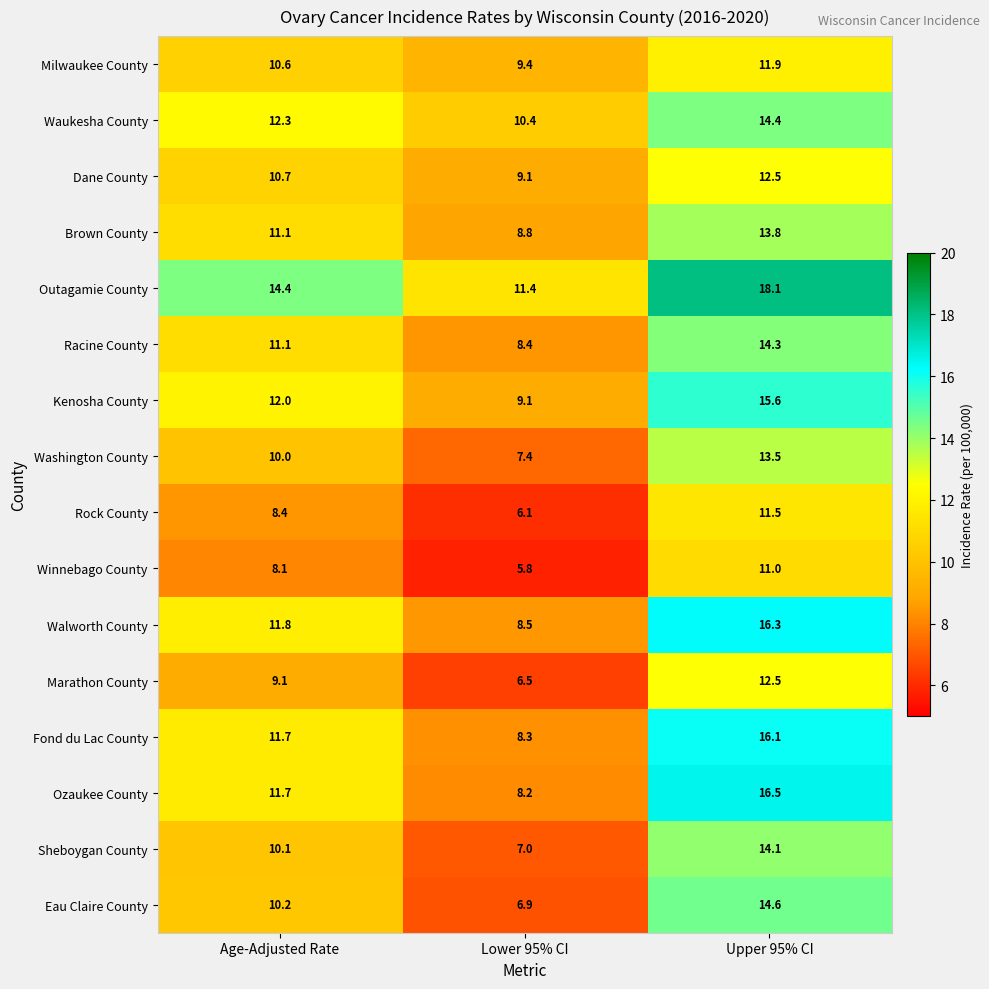

What is the spread (max minus min) of values at Upper 95% CI?

7.1